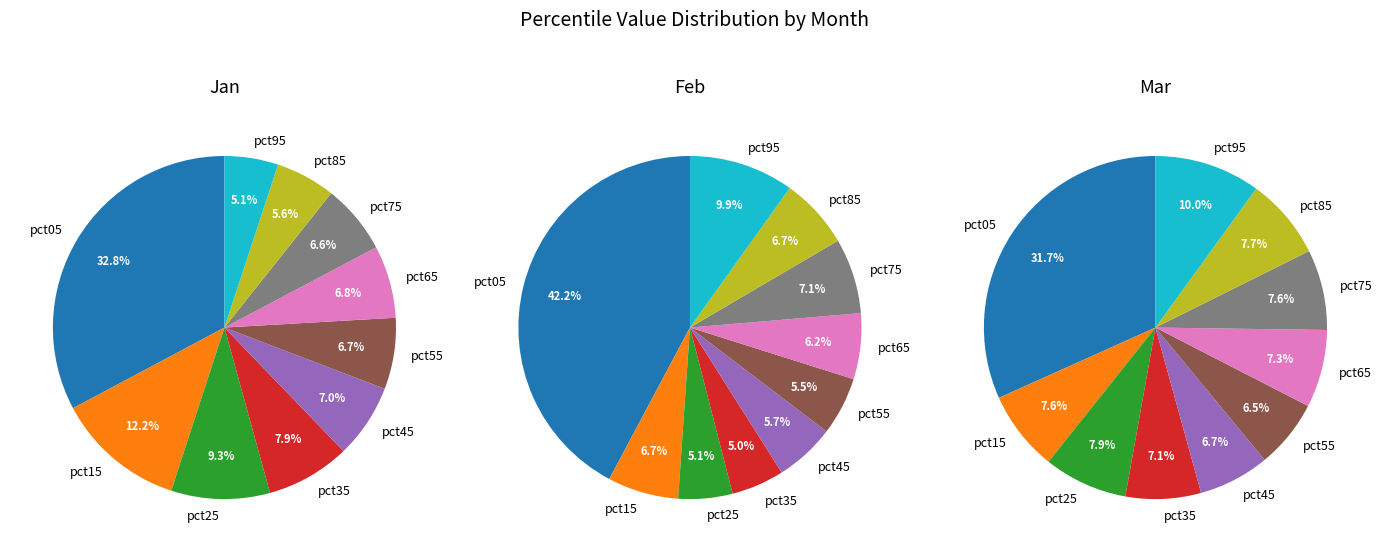

True or false: pct45 accounts for 6% of the total.

True